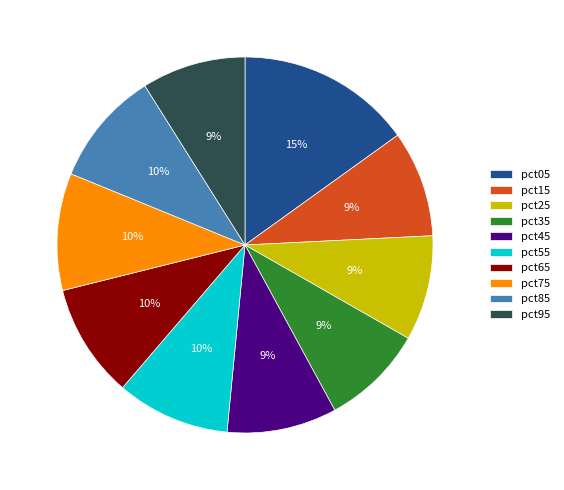

Do pct05 and pct25 together represent more than half of the pie?

No